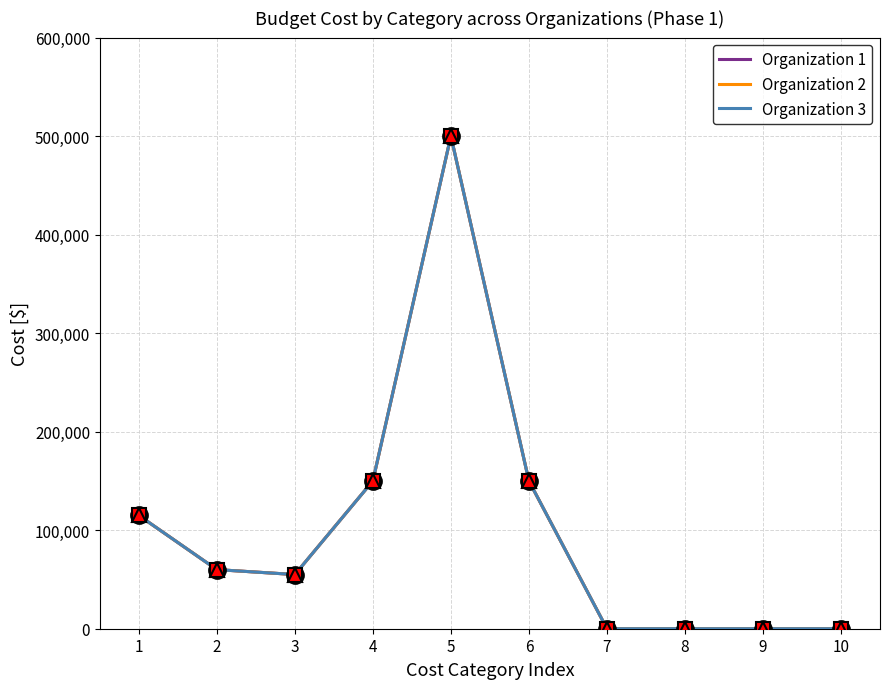

Is this an area chart (filled region under the line)?

No